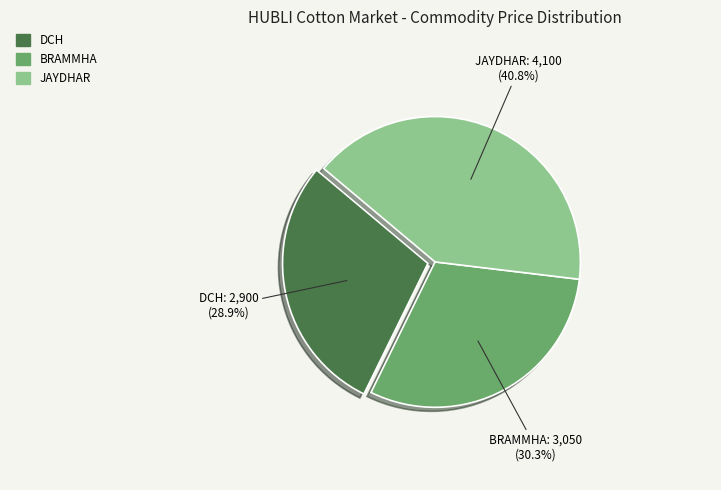

What percentage do DCH and JAYDHAR together represent?

69.7%